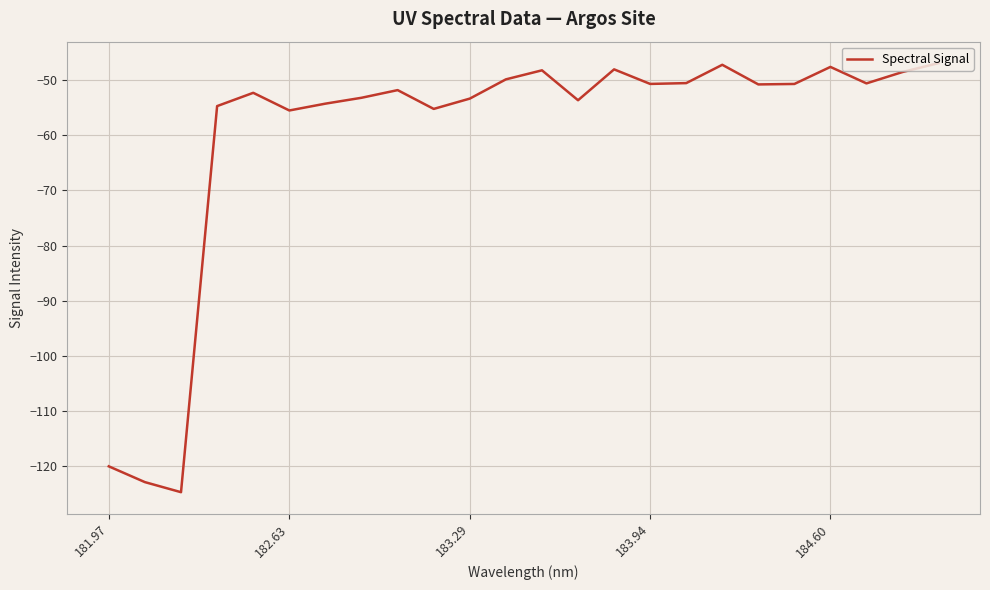

What is the difference between the maximum and minimum values?

77.7